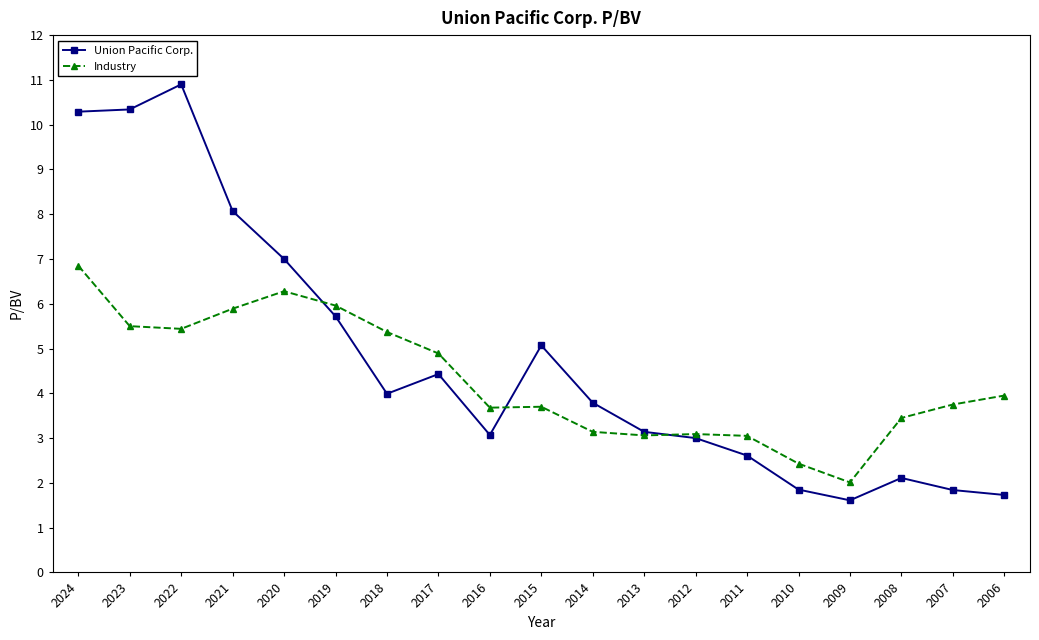

At how many categories does at least one series exceed 4?

9